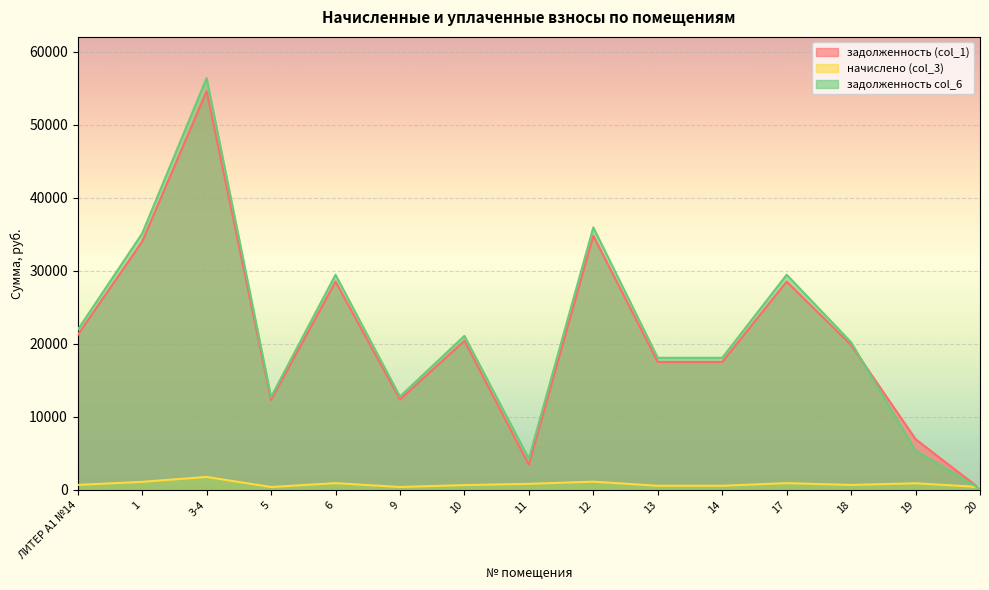

What is the minimum value for начислено (col_3)?

399.9